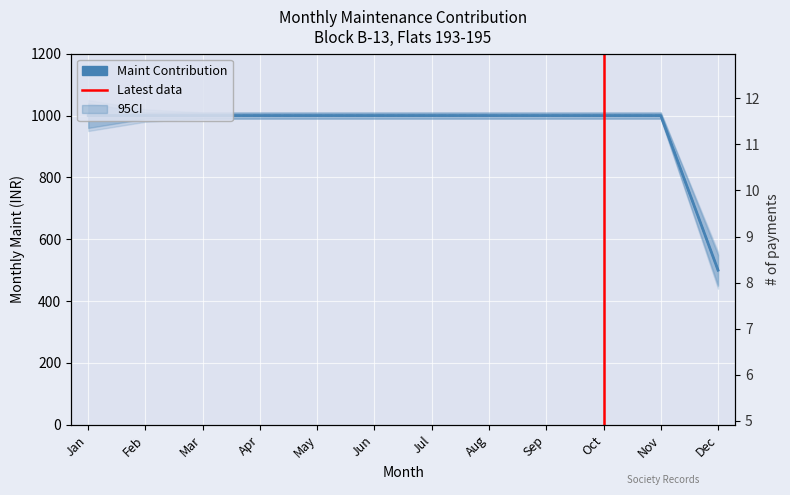

Which has a higher value, Nov or Jun?

Nov